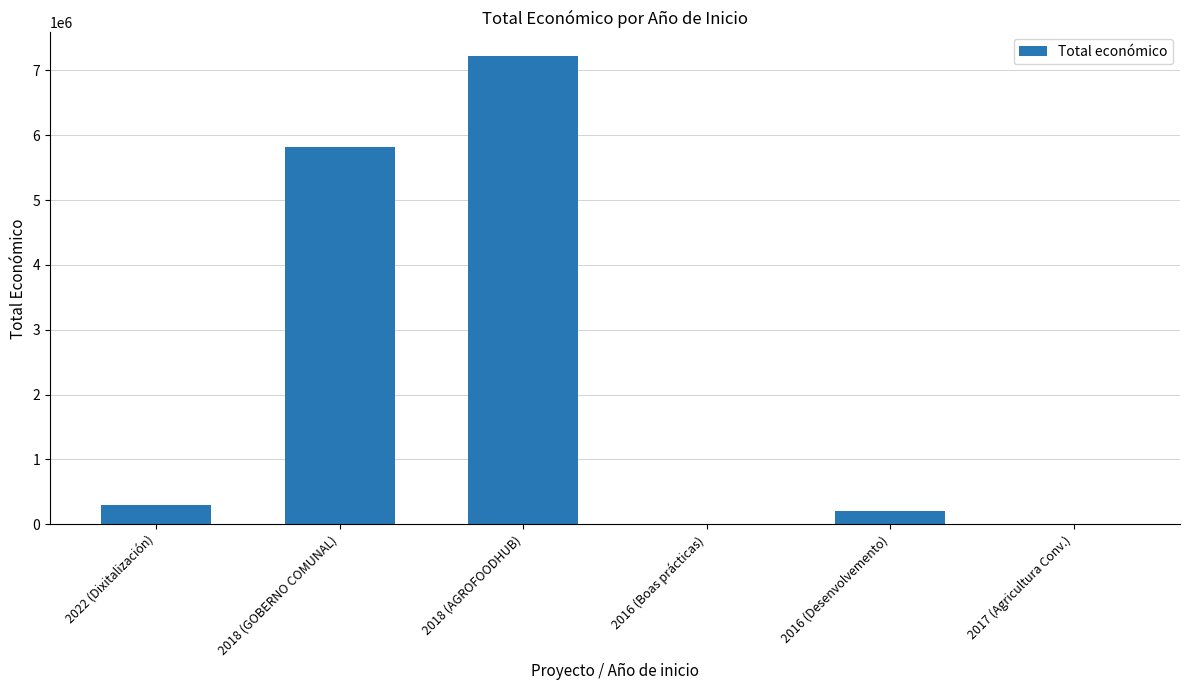

What is the change in value from 2018 (GOBERNO COMUNAL) to 2018 (AGROFOODHUB)?

+1402854